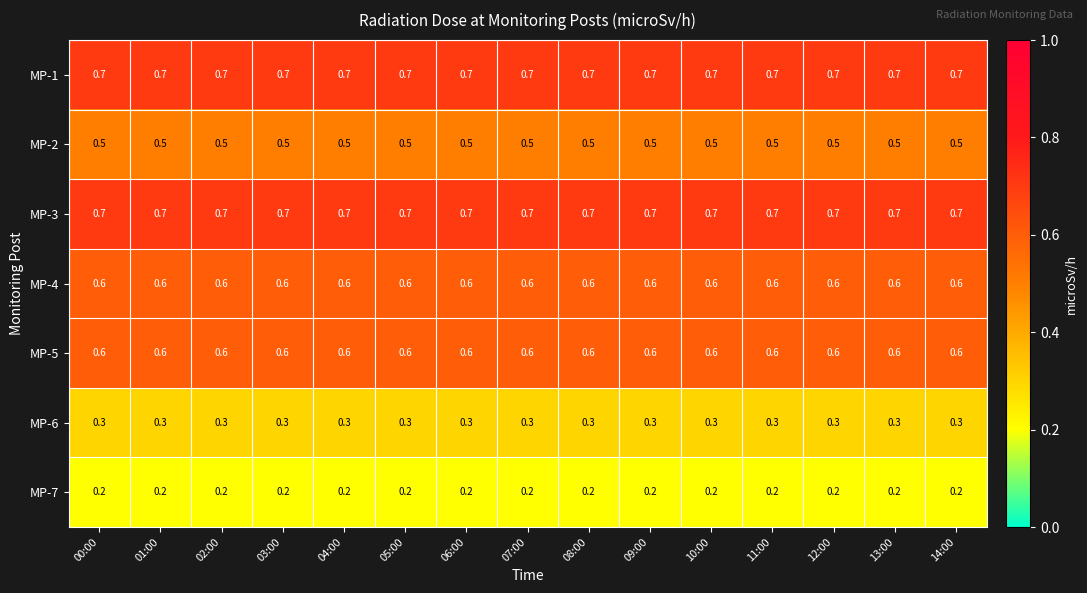

What is the greatest value displayed?

0.7